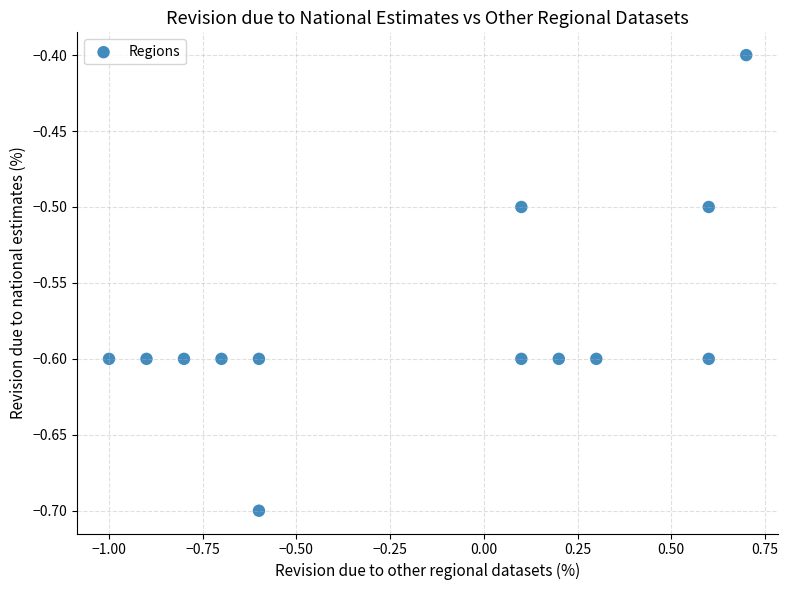

What is the range of X values (max minus min)?

1.7